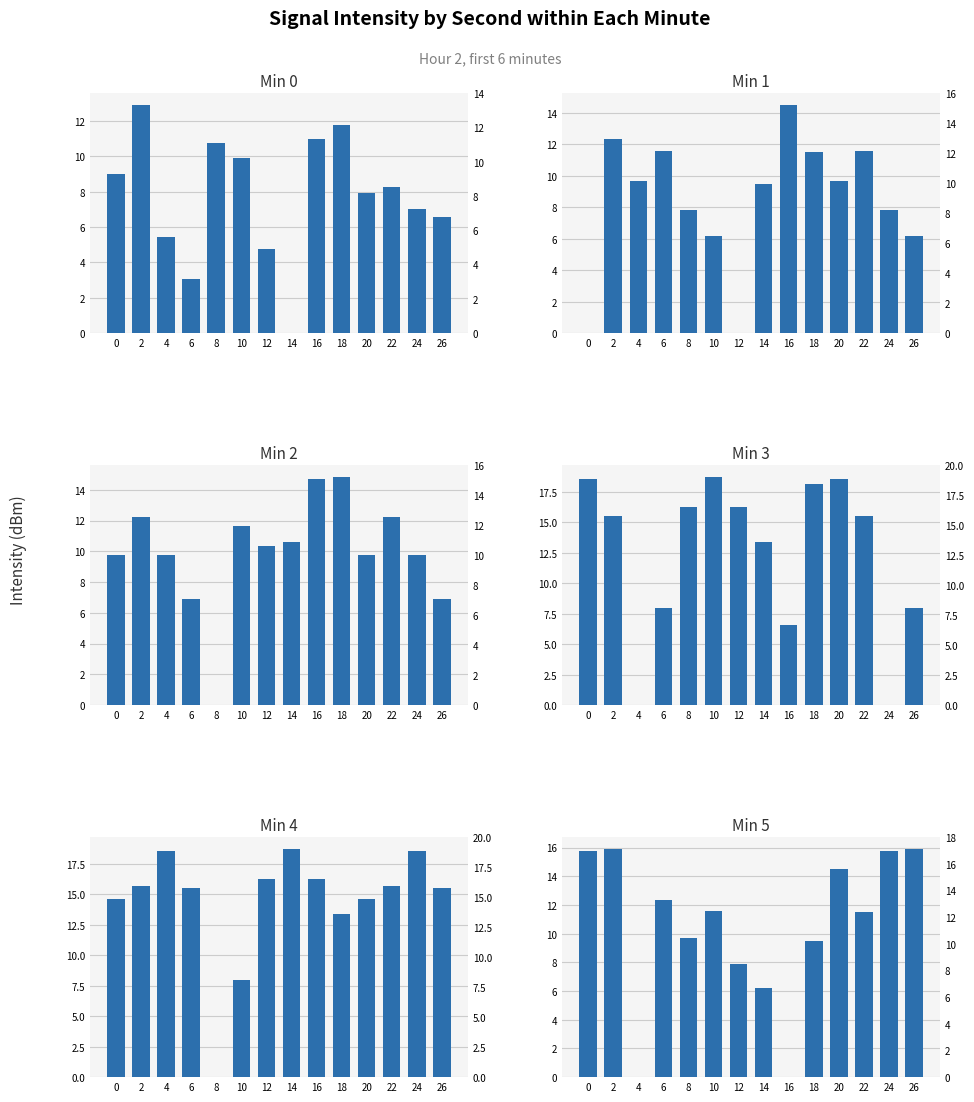

Reading right to left, extract all data points from this chart.

Min 0: 26=6.6	24=7.0	22=8.2	20=7.9	18=11.8	16=11.0	14=0.0	12=4.8	10=9.9	8=10.8	6=3.1	4=5.5	2=12.9	0=9.0
Min 1: 26=6.2	24=7.9	22=11.6	20=9.7	18=11.5	16=14.5	14=9.5	12=0.0	10=6.2	8=7.9	6=11.6	4=9.7	2=12.4	0=0.0
Min 2: 26=6.9	24=9.8	22=12.2	20=9.8	18=14.9	16=14.7	14=10.6	12=10.4	10=11.6	8=0.0	6=6.9	4=9.8	2=12.2	0=9.8
Min 3: 26=8.0	24=0.0	22=15.6	20=18.6	18=18.2	16=6.5	14=13.4	12=16.3	10=18.8	8=16.3	6=8.0	4=0.0	2=15.6	0=18.6
Min 4: 26=15.6	24=18.6	22=15.7	20=14.6	18=13.4	16=16.3	14=18.8	12=16.3	10=8.0	8=0.0	6=15.6	4=18.6	2=15.7	0=14.6
Min 5: 26=15.9	24=15.8	22=11.5	20=14.5	18=9.5	16=0.0	14=6.2	12=7.9	10=11.6	8=9.7	6=12.4	4=0.0	2=15.9	0=15.8